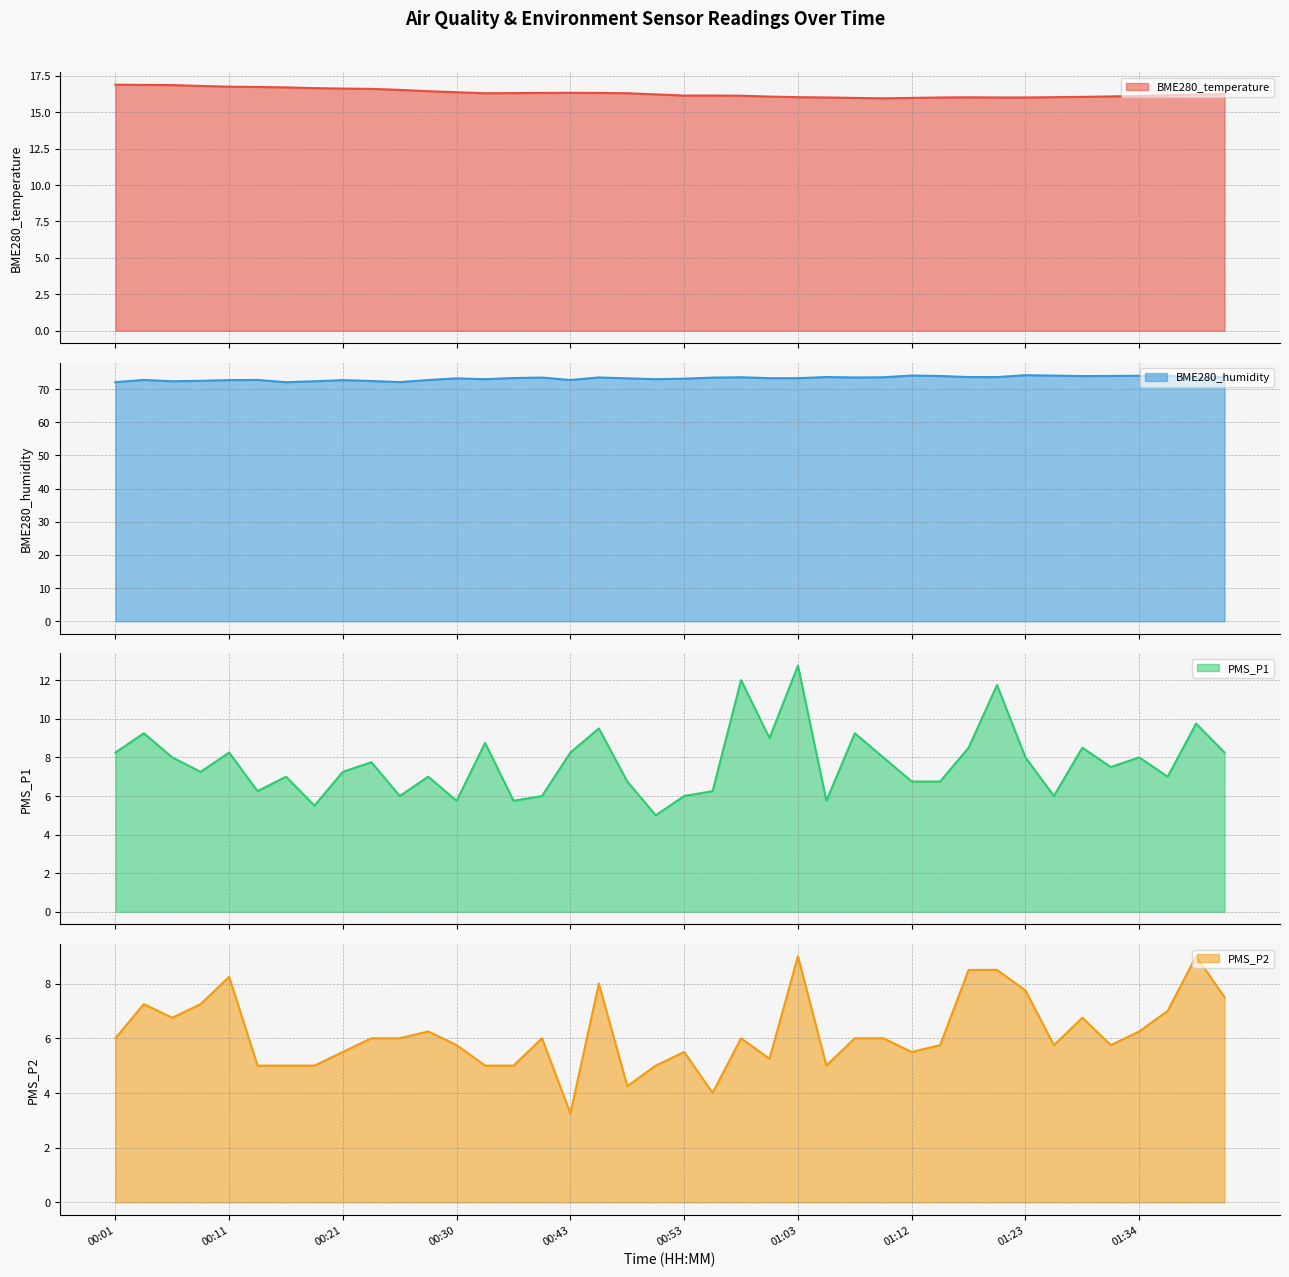

At which label does BME280_humidity first exceed 73?

00:30